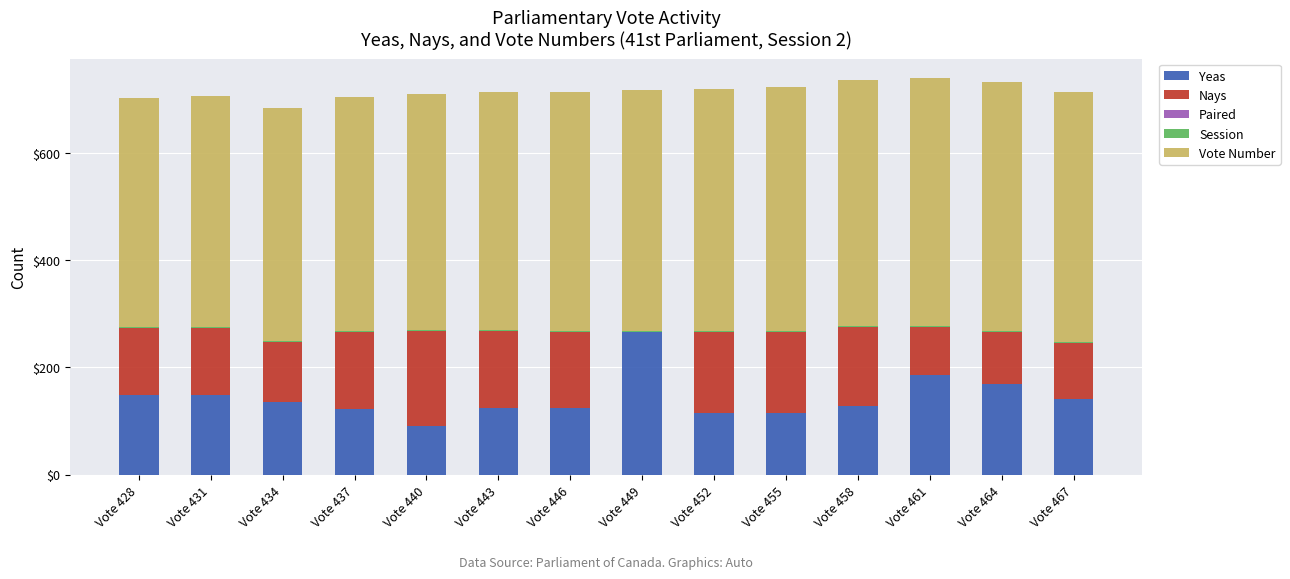

Count the number of data series in this chart.

4